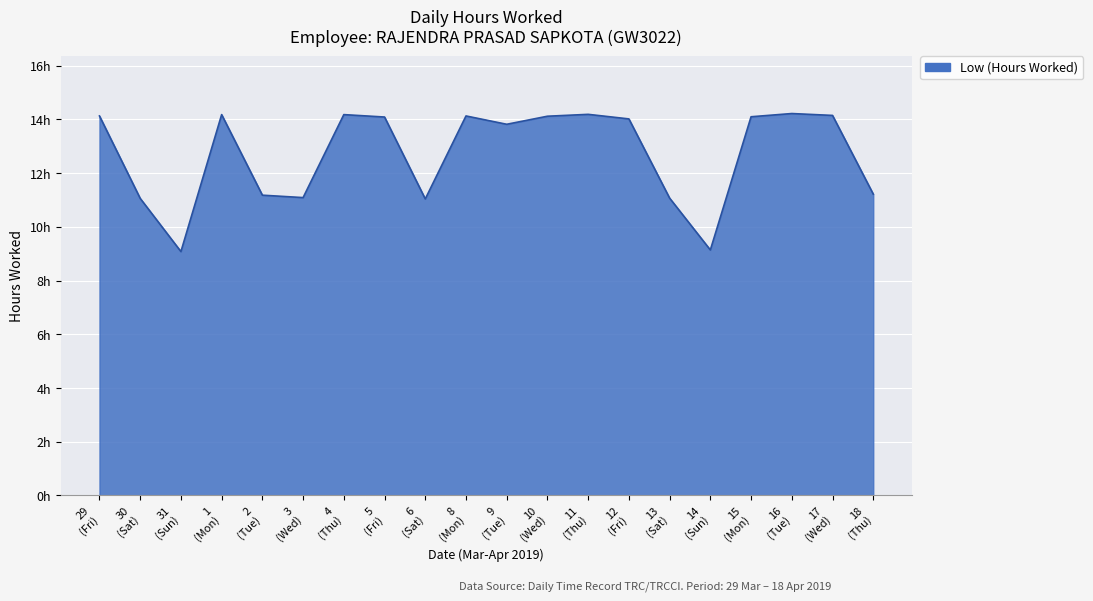

Does the chart display data point markers on the line(s)?

No